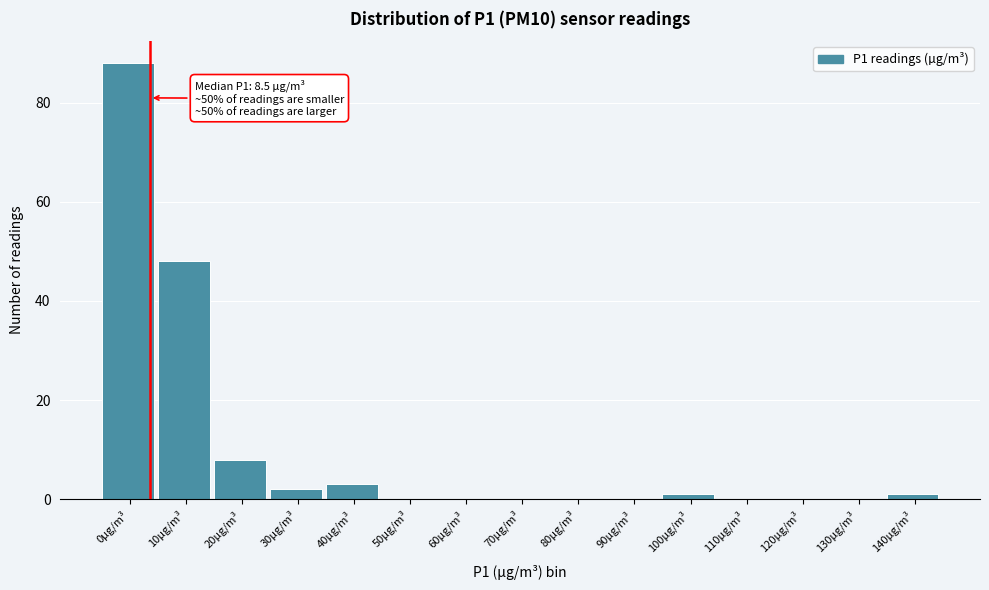

Reading left to right, extract all data points from this chart.

0µg/m³=88	10µg/m³=48	20µg/m³=8	30µg/m³=2	40µg/m³=3	50µg/m³=0	60µg/m³=0	70µg/m³=0	80µg/m³=0	90µg/m³=0	100µg/m³=1	110µg/m³=0	120µg/m³=0	130µg/m³=0	140µg/m³=1